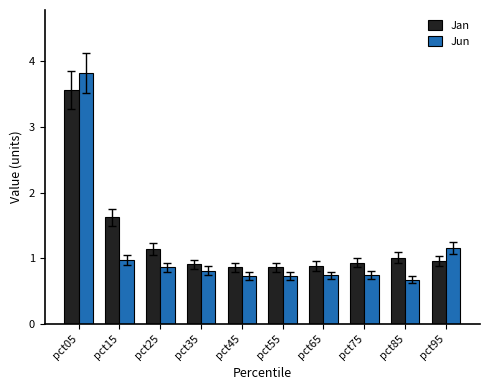

What is the lowest value of the Jun series?

0.7